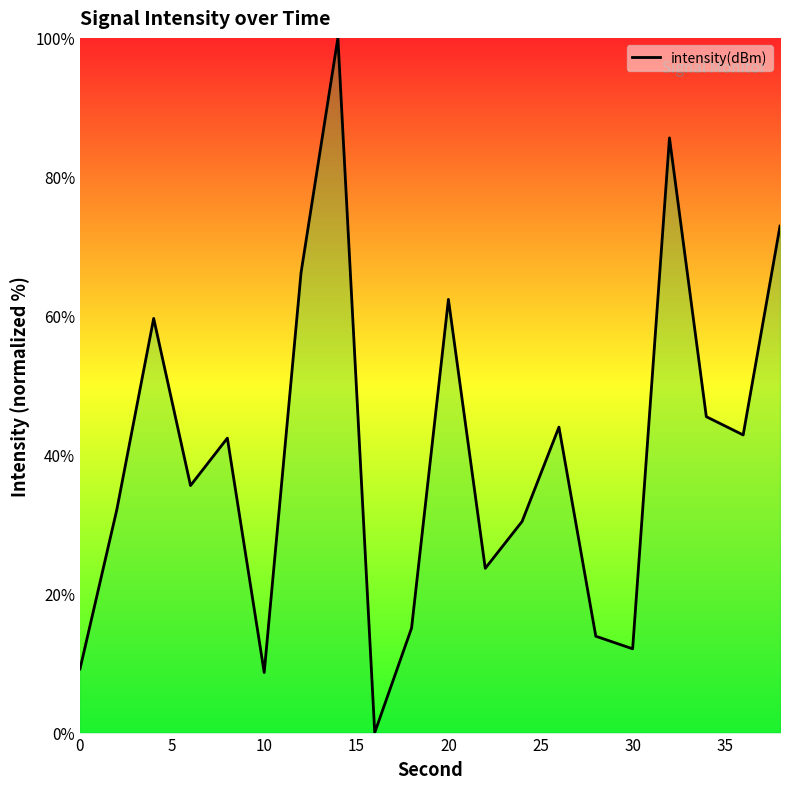

What is the greatest value displayed?

100.0